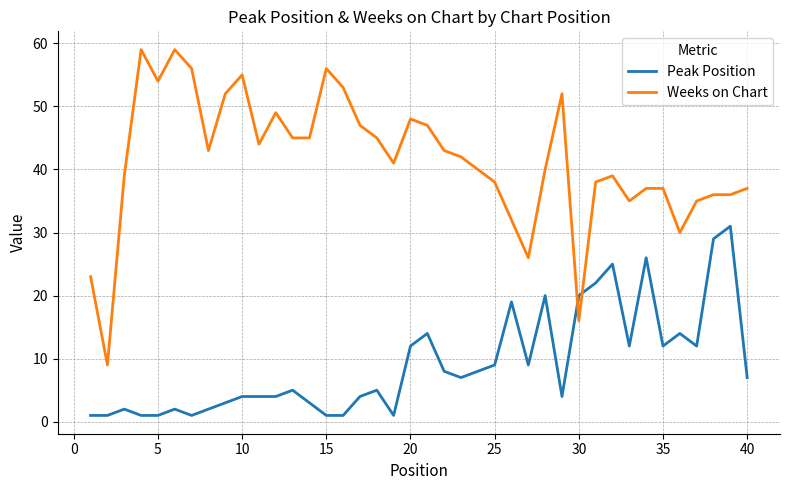

What is the lowest value of the Weeks on Chart series?

9